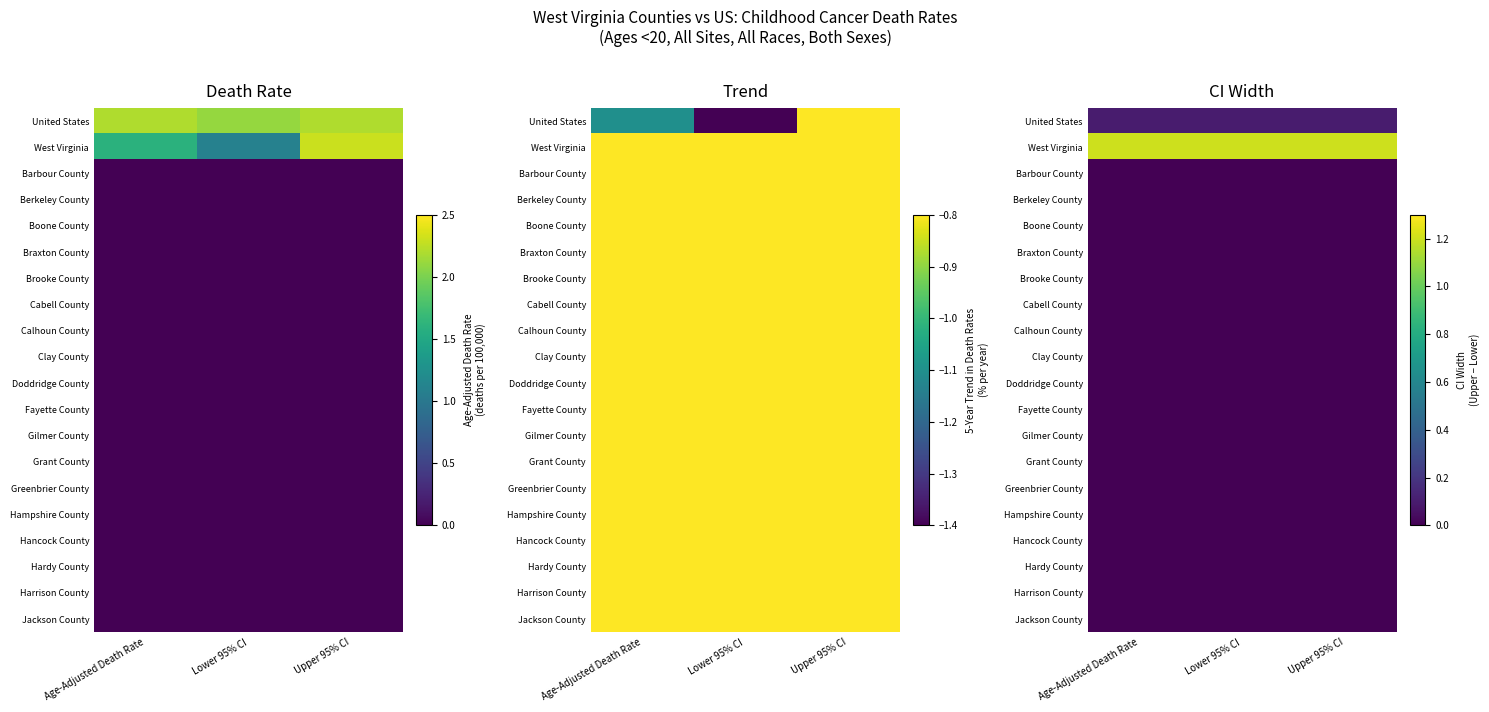

The value of Hampshire County at Lower 95% CI is 0.0. True or false?

True